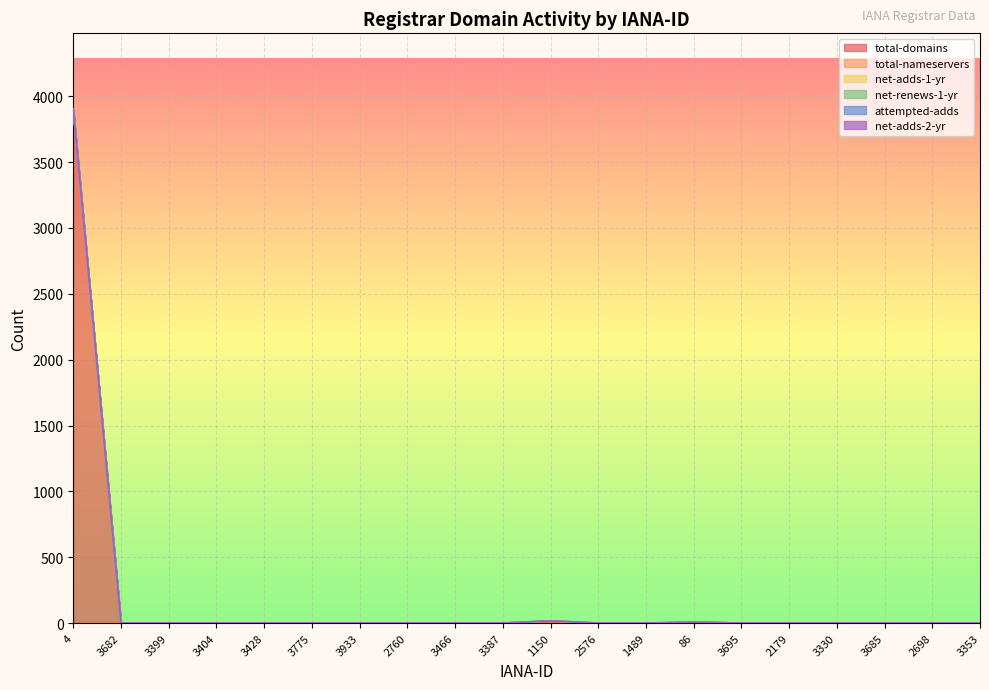

Reading left to right, list all the values displayed in this chart.

total-domains: 3894	0	0	0	0	0	0	0	0	0	9	0	0	3	0	0	0	0	0	0
total-nameservers: 2	0	0	0	0	0	0	0	0	0	8	0	0	4	0	0	0	0	0	0
net-adds-1-yr: 5	0	0	0	0	0	0	0	0	0	0	0	0	0	0	0	0	0	0	0
net-renews-1-yr: 0	0	0	0	0	0	0	0	0	0	0	0	0	0	0	0	0	0	0	0
attempted-adds: 0	0	0	0	0	0	0	0	0	0	0	0	0	0	0	0	0	0	0	0
net-adds-2-yr: 0	0	0	0	0	0	0	0	0	0	0	0	0	0	0	0	0	0	0	0